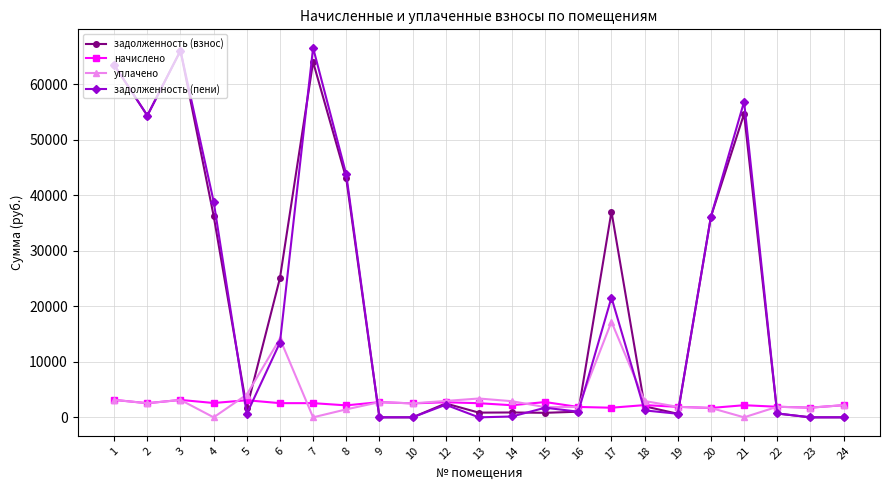

At how many categories does at least one series exceed 46646?

5